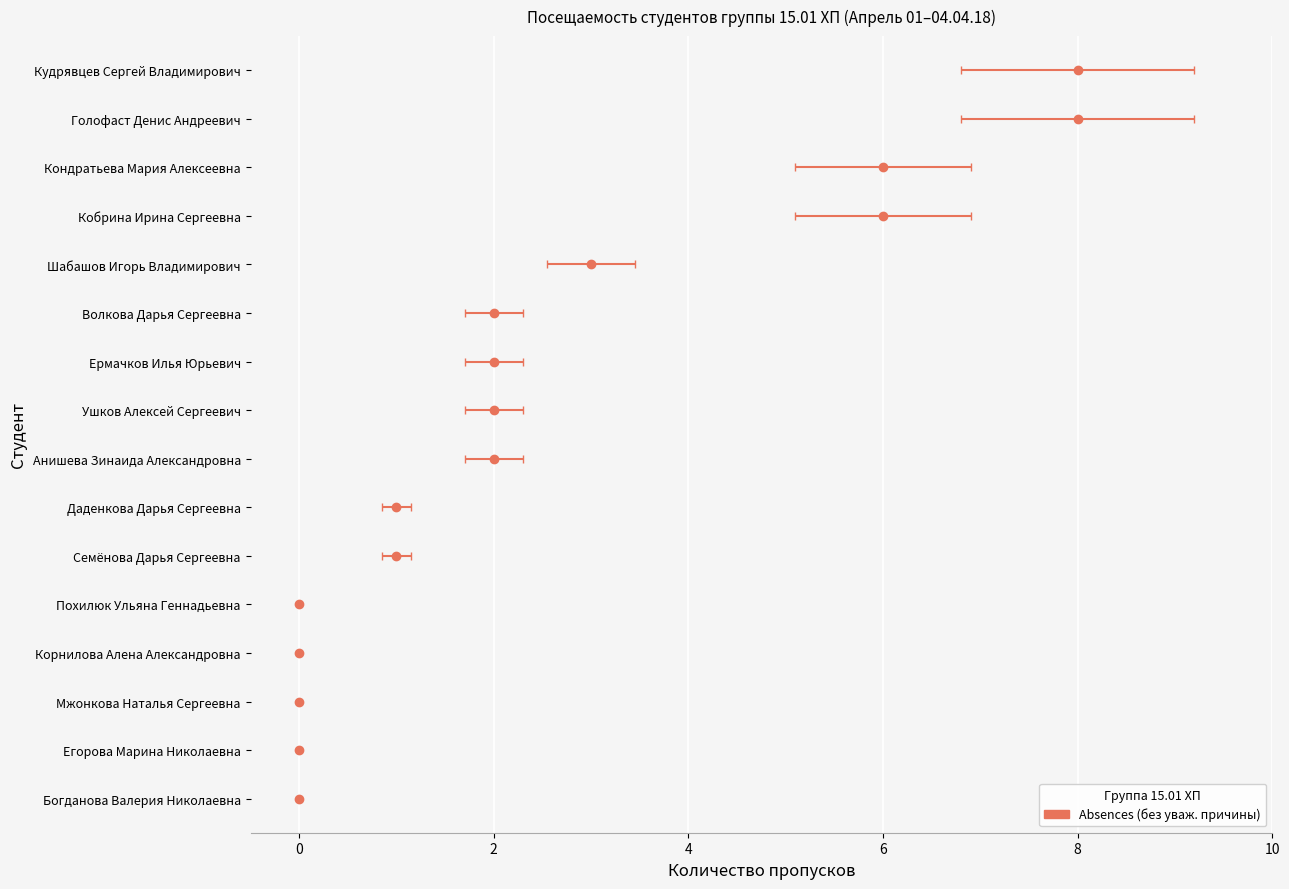

What is the difference between the second highest and minimum values?

8